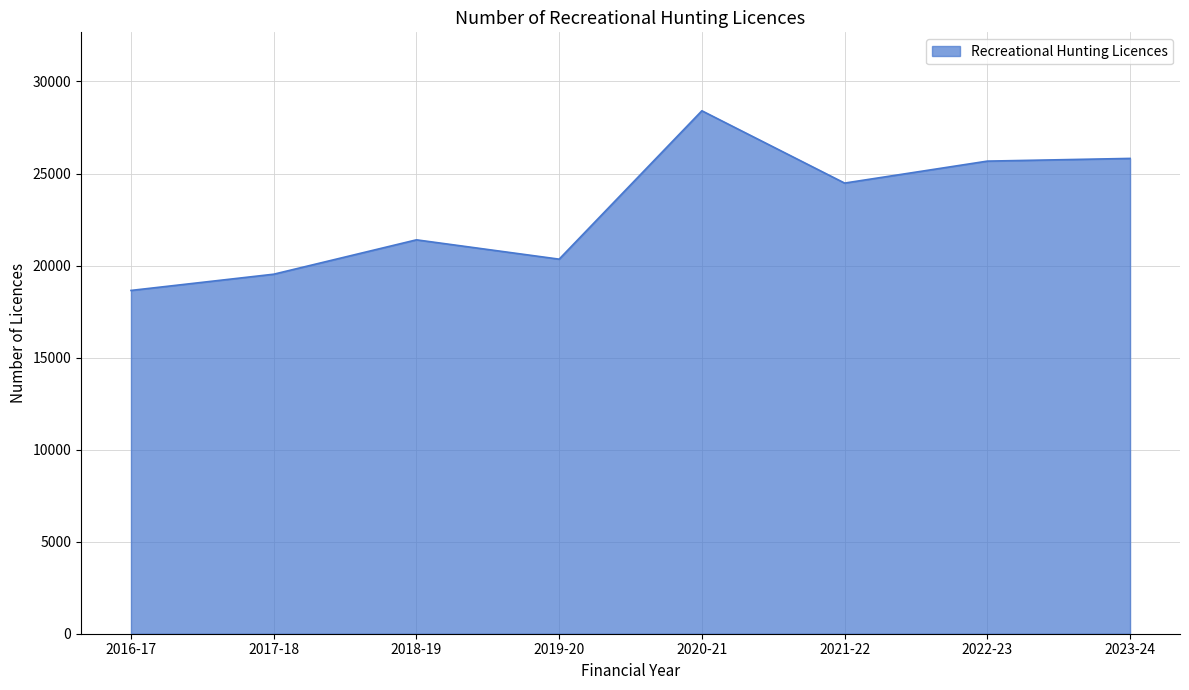

At which label is the value closest to 23529?

2021-22